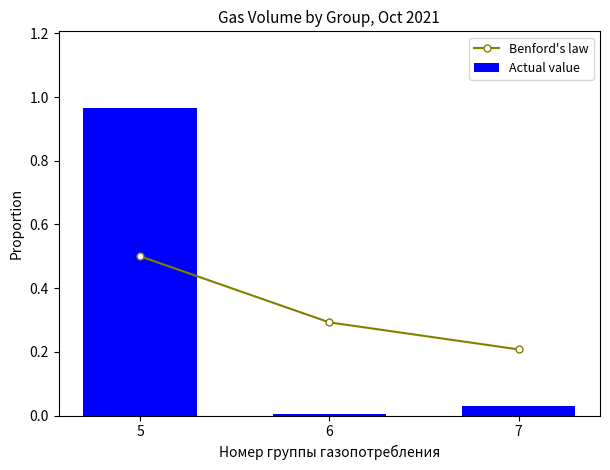

At which category does the chart reach its minimum across all series?

6